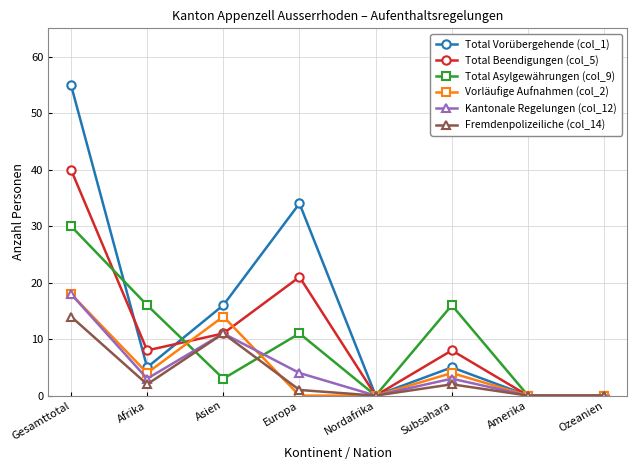

Which series changed the most between Gesamttotal and Ozeanien?

Total Vorübergehende (col_1)